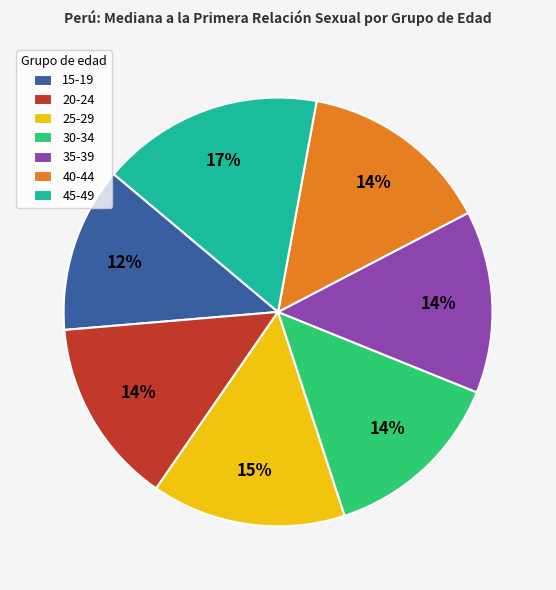

Is there any slice that represents more than half of the pie?

No